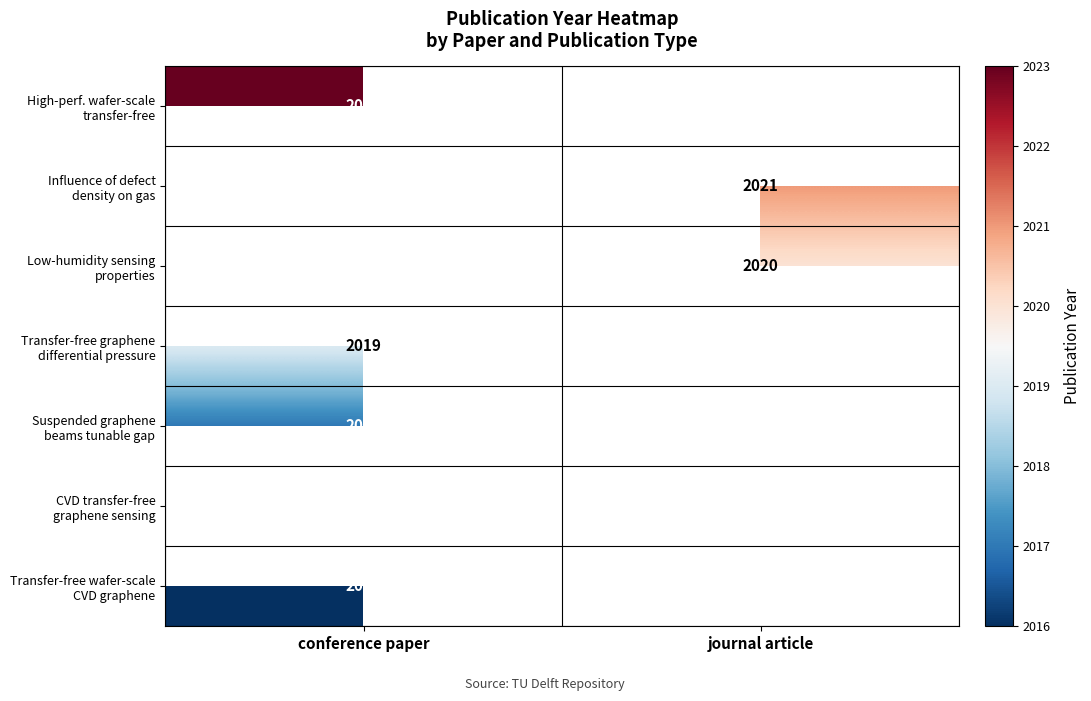

The value of Transfer-free graphene differential pressure at conference paper is 2019.0. True or false?

True